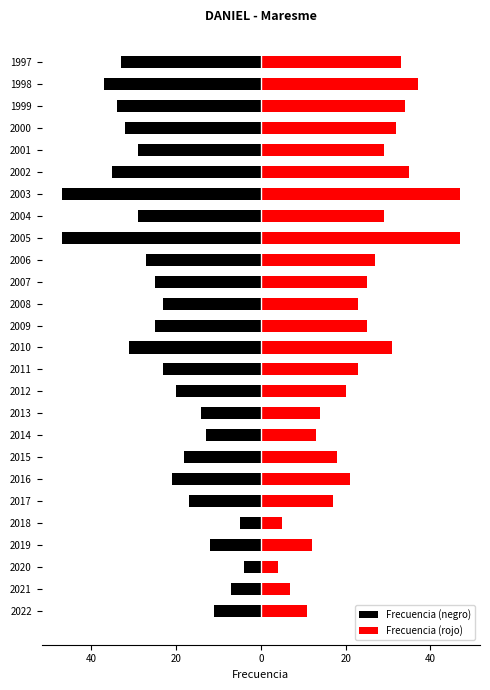

What are all the series names shown in the legend?

Frecuencia (negro), Frecuencia (rojo)